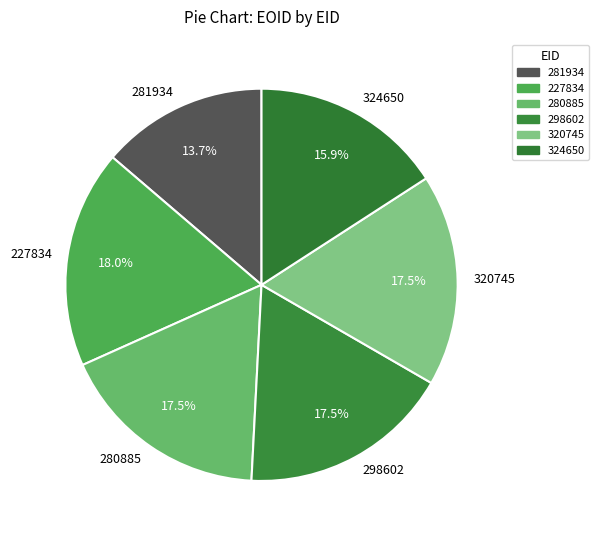

To the nearest percent, what is the combined percentage of 281934 and 280885?

31%